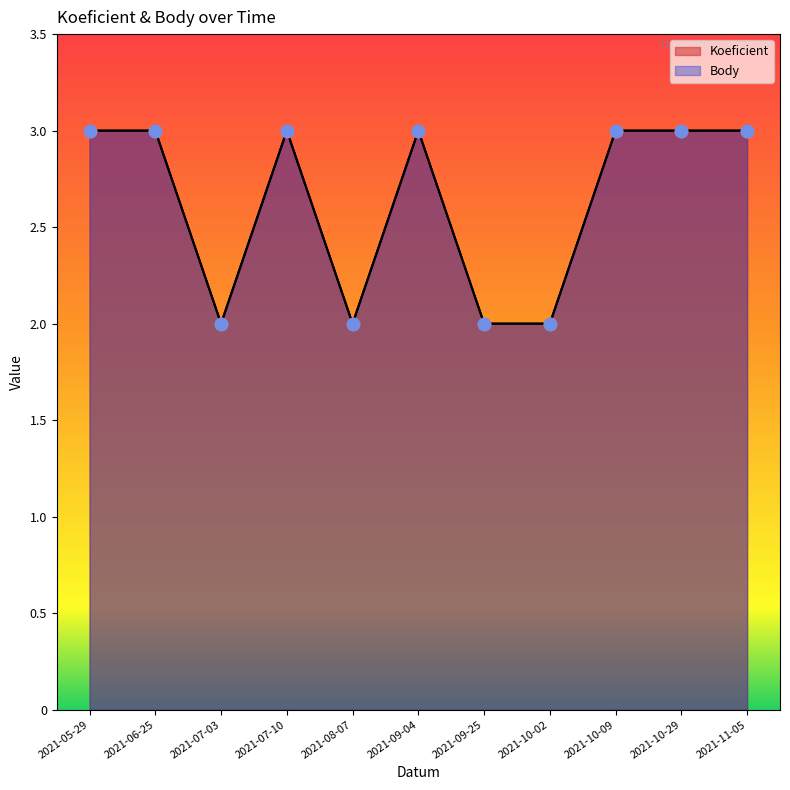

Which series has the largest total across all categories?

Koeficient